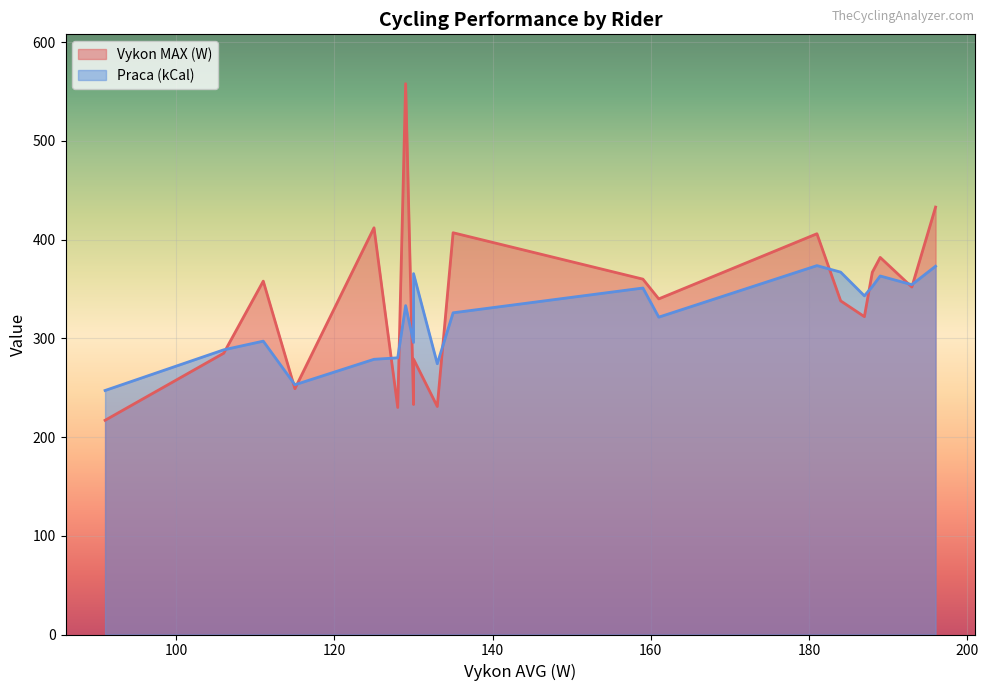

The value of Vykon MAX (W) at Miko is 256.3. True or false?

False